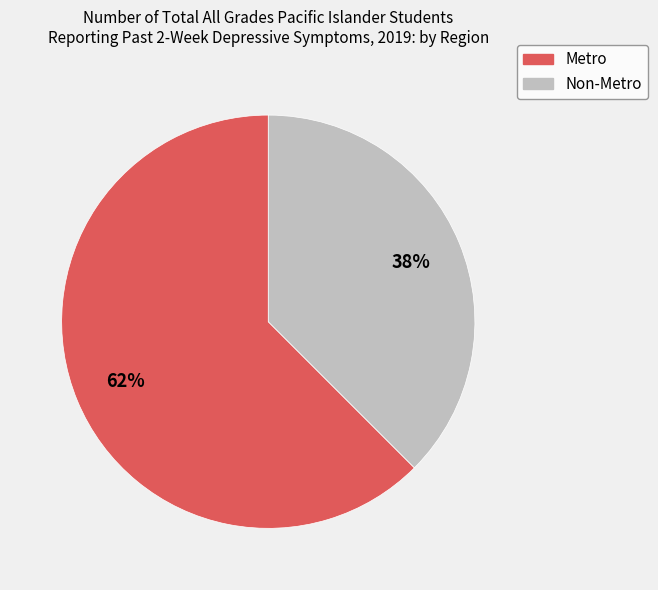

Which slice is the smallest?

Non-Metro